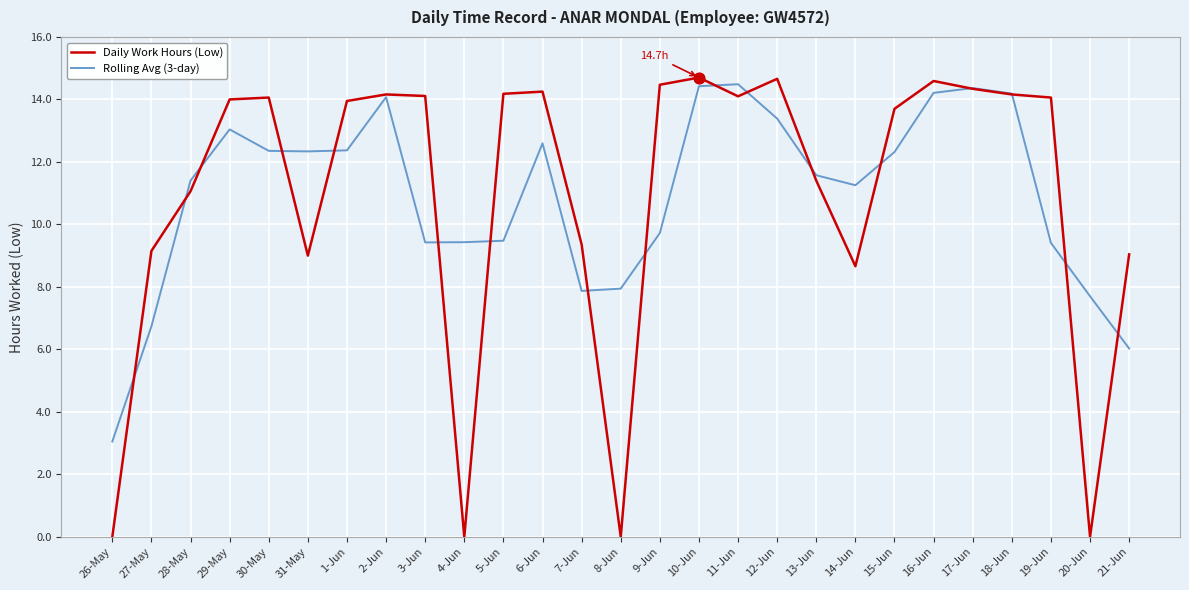

Which series changed the most between 31-May and 9-Jun?

Daily Work Hours (Low)